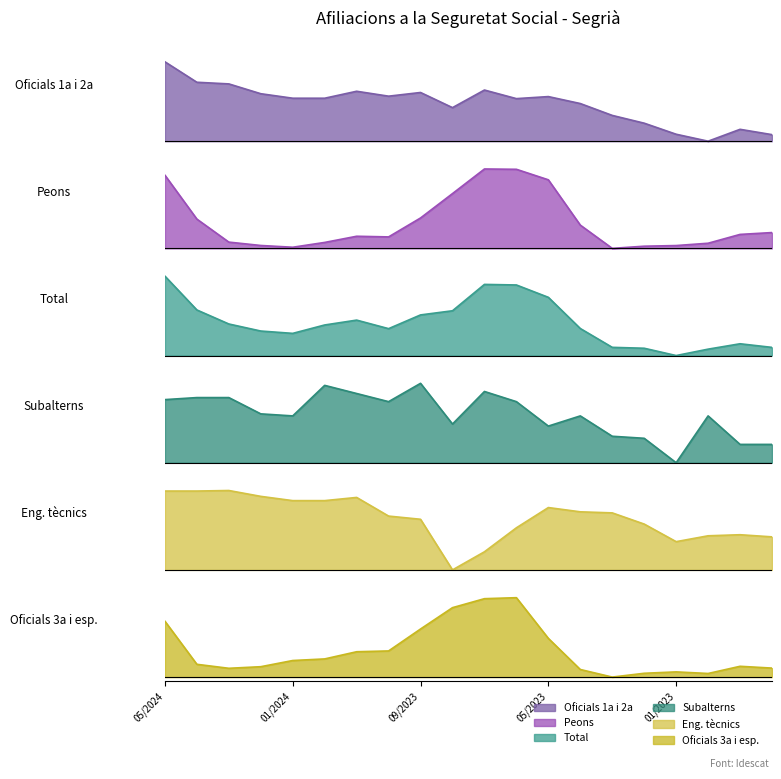

Is it true that Oficials 3a i esp. equals 0.0 at 04/2023?

False